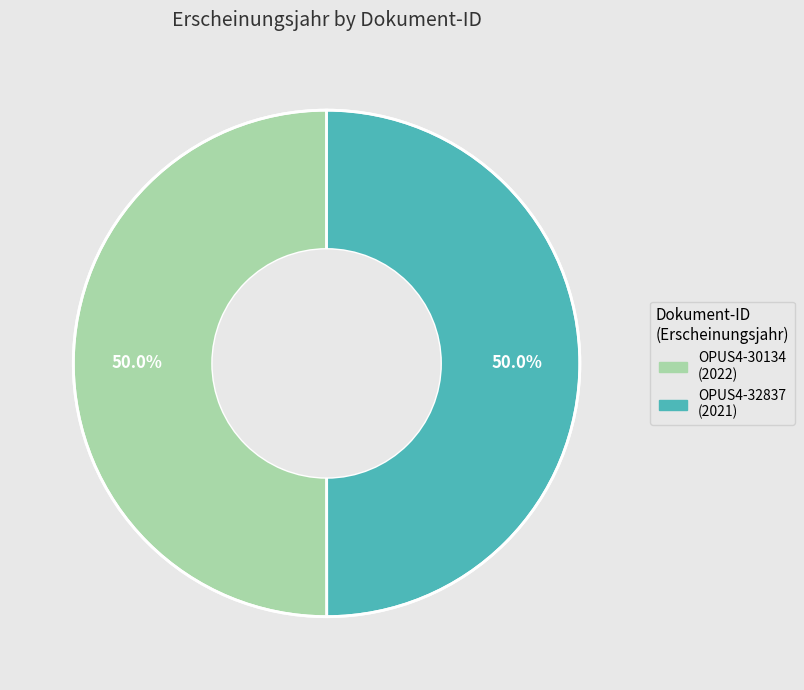

To the nearest percent, what portion does OPUS4-30134 represent?

50%